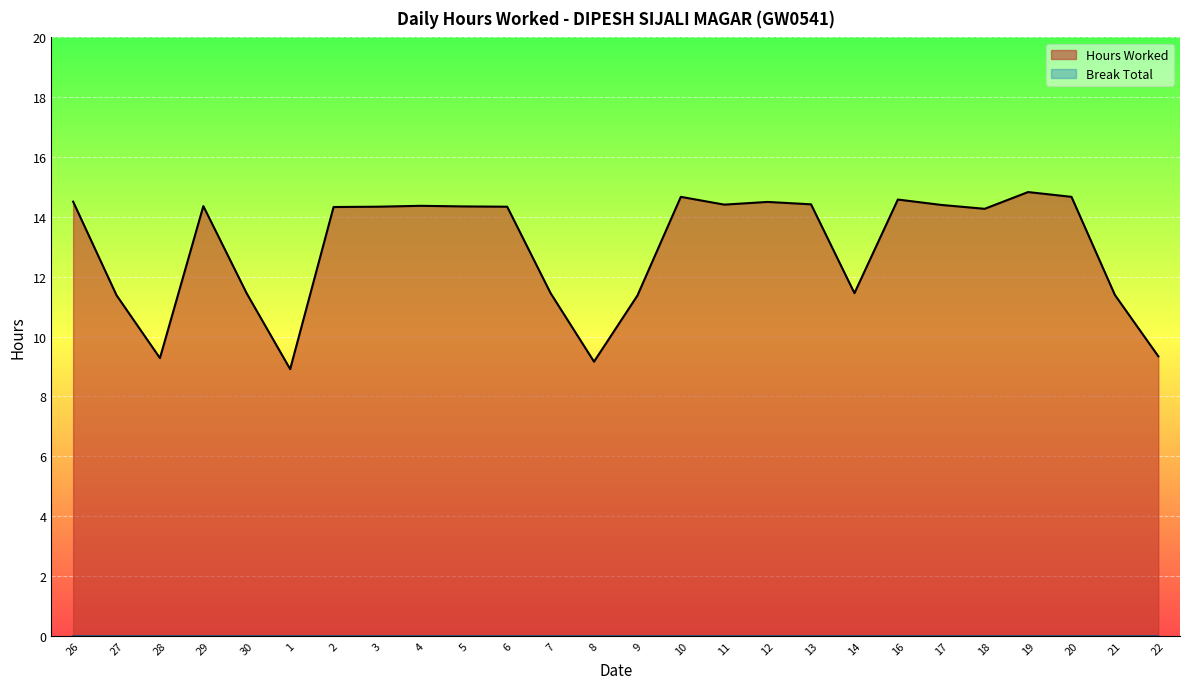

What is the ratio of the value at 6 to the value at 12?

1.0